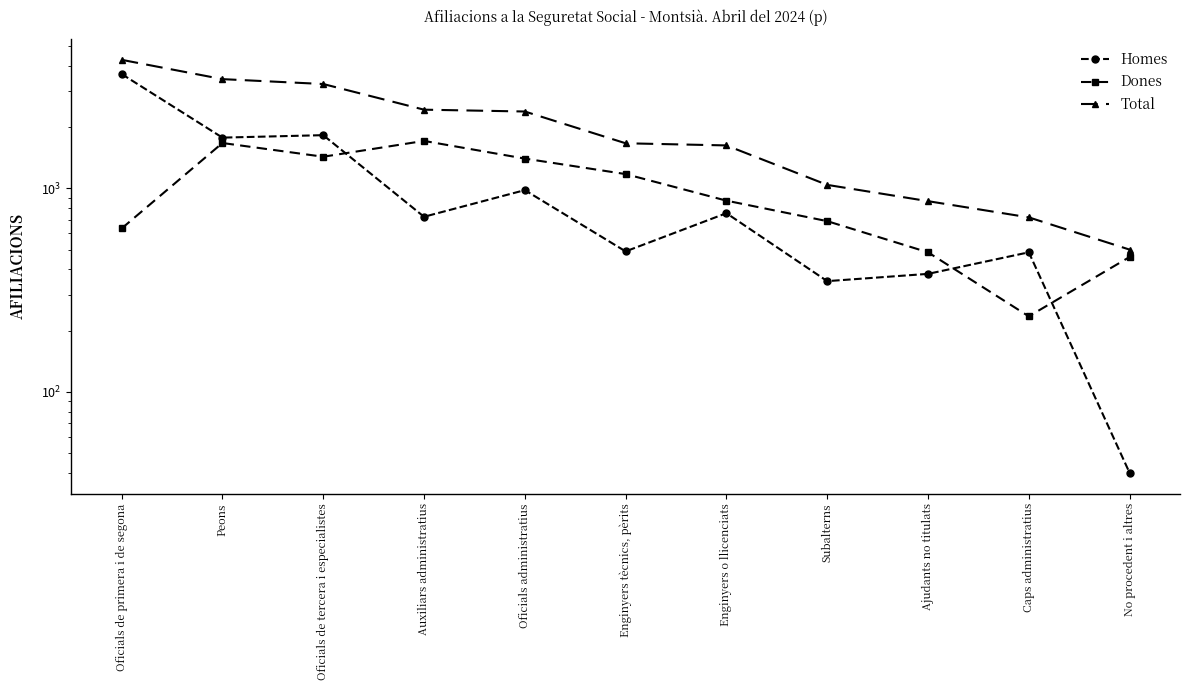

True or false: Homes and Total cross at least once.

False